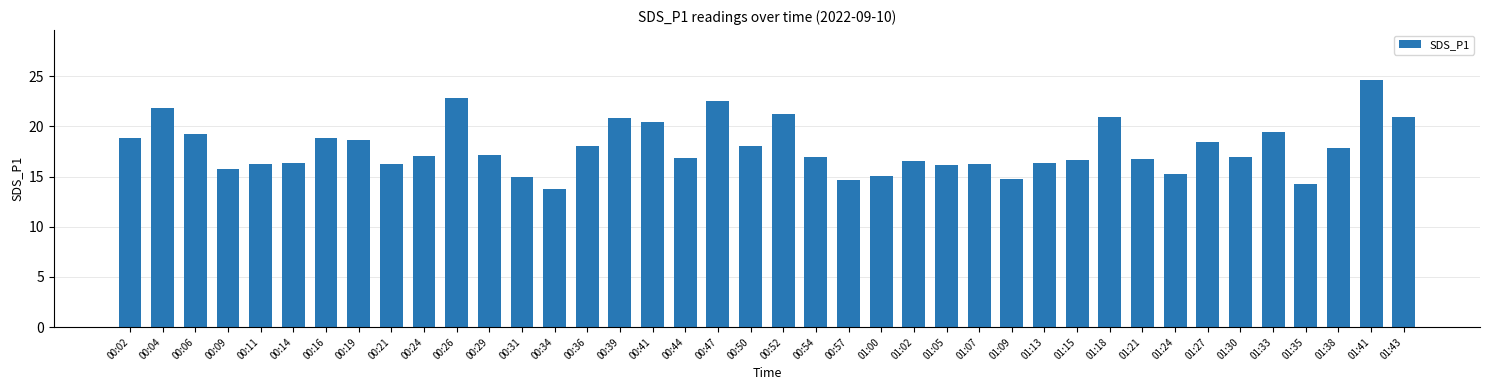

Approximately how many times larger is the value at 00:54 compared to 01:15?

1.0